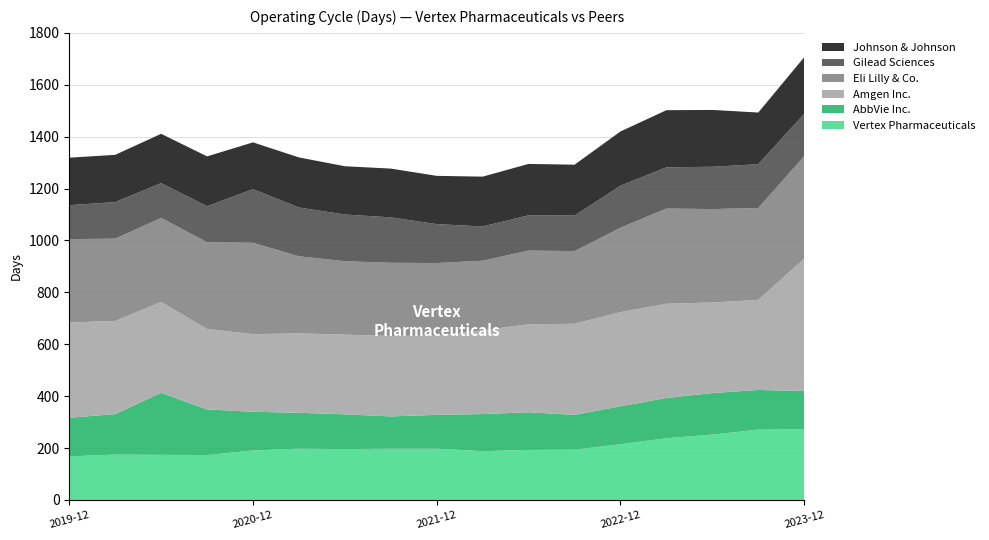

Reading left to right, list all the values displayed in this chart.

Vertex Pharmaceuticals: 168	175	174	173	191	198	196	198	198	188	193	194	215	238	252	271	272
AbbVie Inc.: 149	156	239	176	149	138	134	124	130	143	145	134	146	155	160	153	148
Amgen Inc.: 367	359	350	310	299	306	307	310	305	323	339	351	363	363	349	347	510
Eli Lilly & Co.: 321	317	324	334	352	297	283	282	280	268	284	280	325	367	360	354	395
Gilead Sciences: 131	141	134	139	207	188	180	175	150	132	136	137	162	159	163	169	163
Johnson & Johnson: 183	182	190	192	180	193	186	188	186	192	198	196	209	220	219	199	218